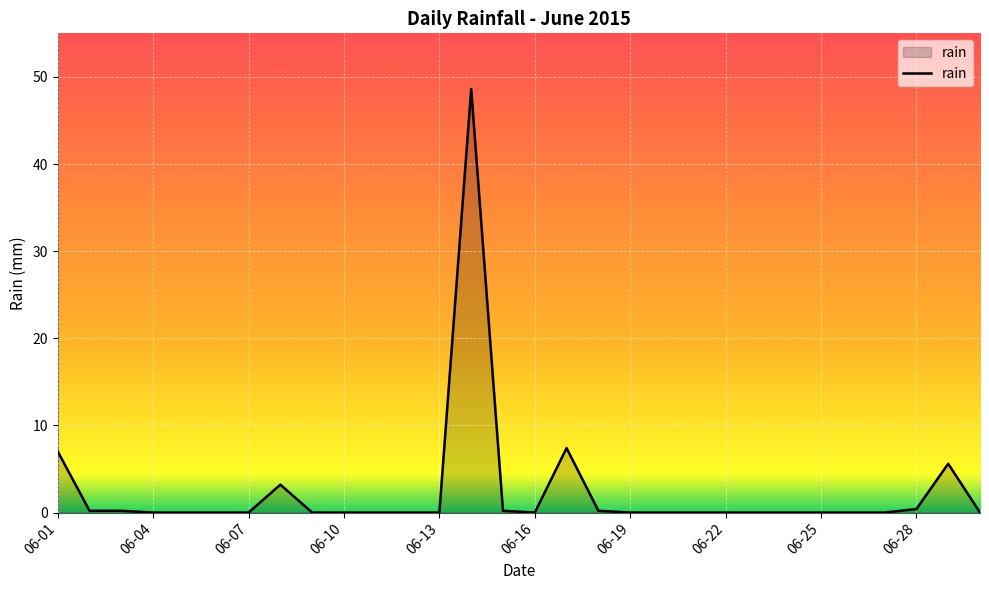

What is the difference between the maximum and minimum values?

48.6